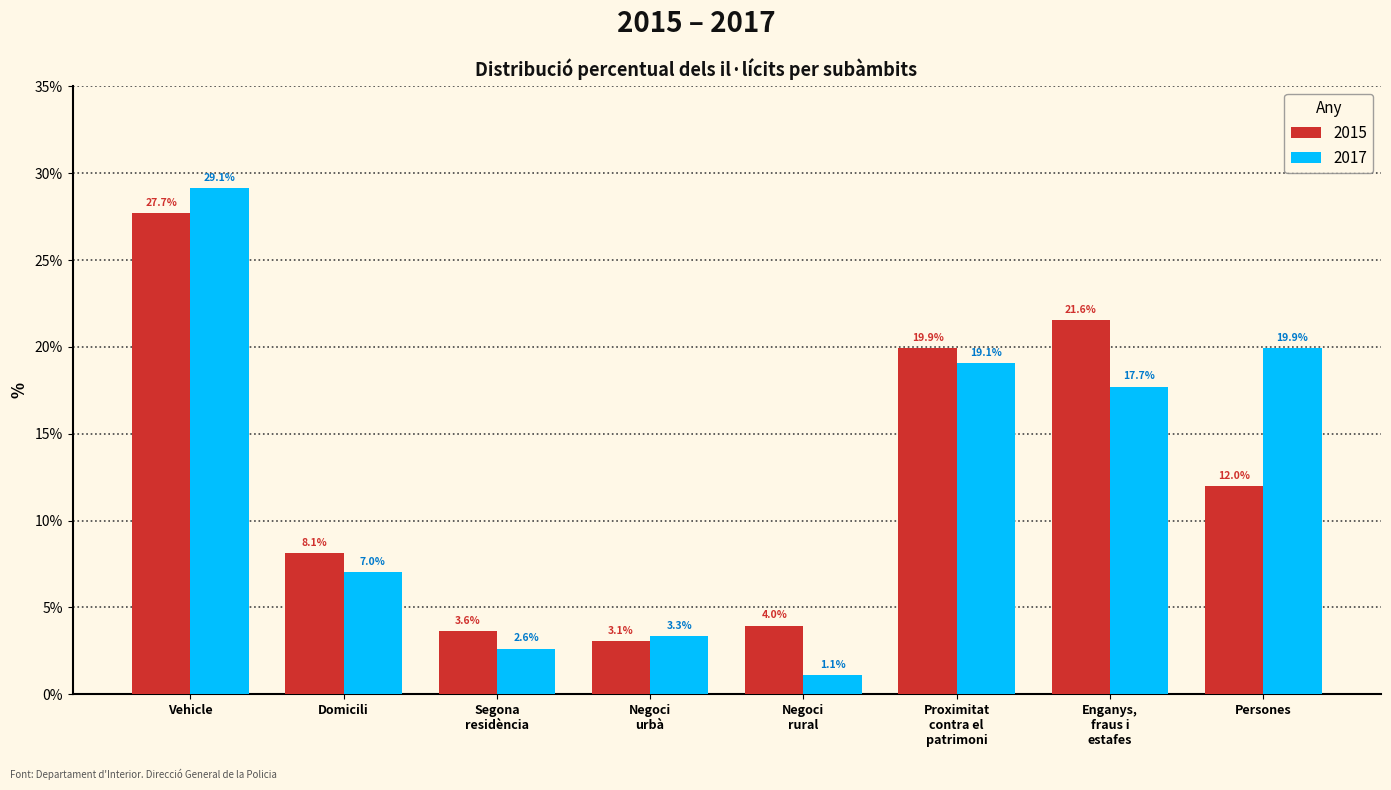

Reading right to left, extract all data points from this chart.

2015: Persones=12.0	Enganys,
fraus i
estafes=21.6	Proximitat
contra el
patrimoni=19.9	Negoci
rural=4.0	Negoci
urbà=3.1	Segona
residència=3.6	Domicili=8.1	Vehicle=27.7
2017: Persones=19.9	Enganys,
fraus i
estafes=17.7	Proximitat
contra el
patrimoni=19.1	Negoci
rural=1.1	Negoci
urbà=3.3	Segona
residència=2.6	Domicili=7.0	Vehicle=29.1